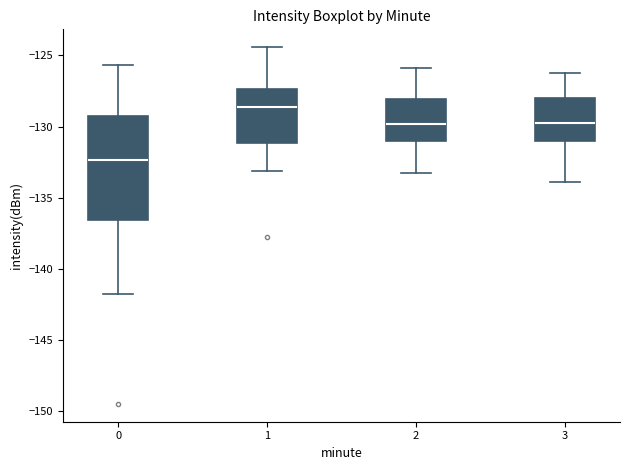

Reading left to right, read every box against the y-axis: the position of its median line, the range the box covers, and the ends of its whiskers. The values are not printed on the chart, so give them approximately, as read against the axis.

0: median -132.5, box -136.5 to -129.0, whiskers -142.0 to -125.5
1: median -128.5, box -131.0 to -127.5, whiskers -133.0 to -124.5
2: median -130.0, box -131.0 to -128.0, whiskers -133.0 to -126.0
3: median -129.5, box -131.0 to -128.0, whiskers -134.0 to -126.0